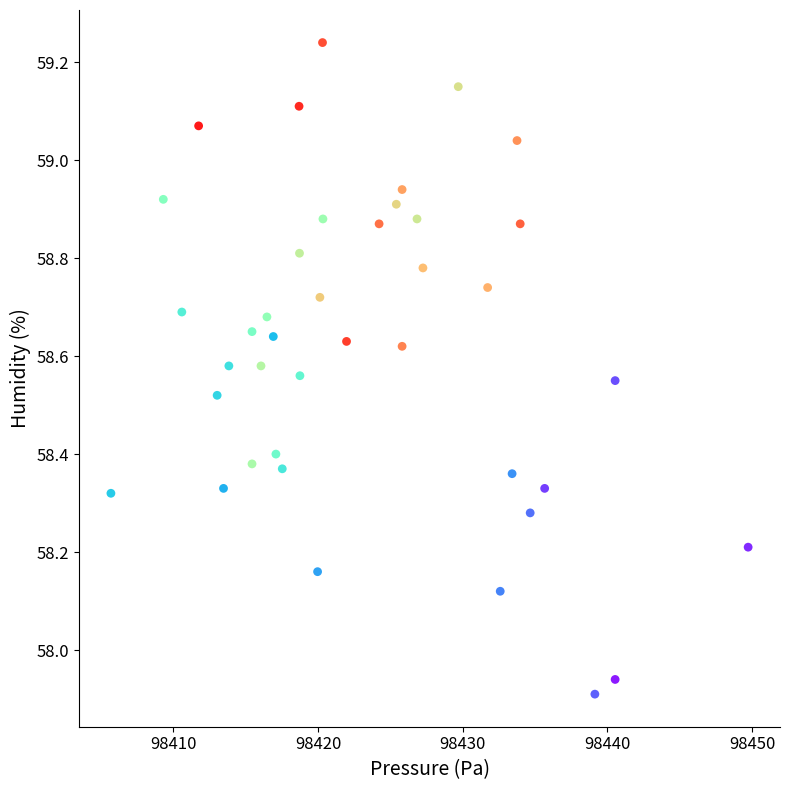

What is the range of Y values (max minus min)?

1.3